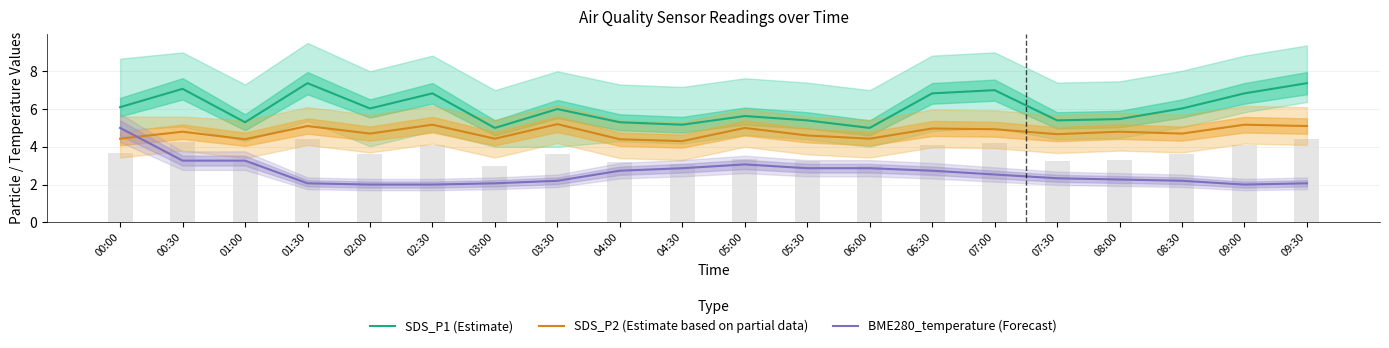

At which label is BME280_temperature (Forecast) closest to 3?

05:00